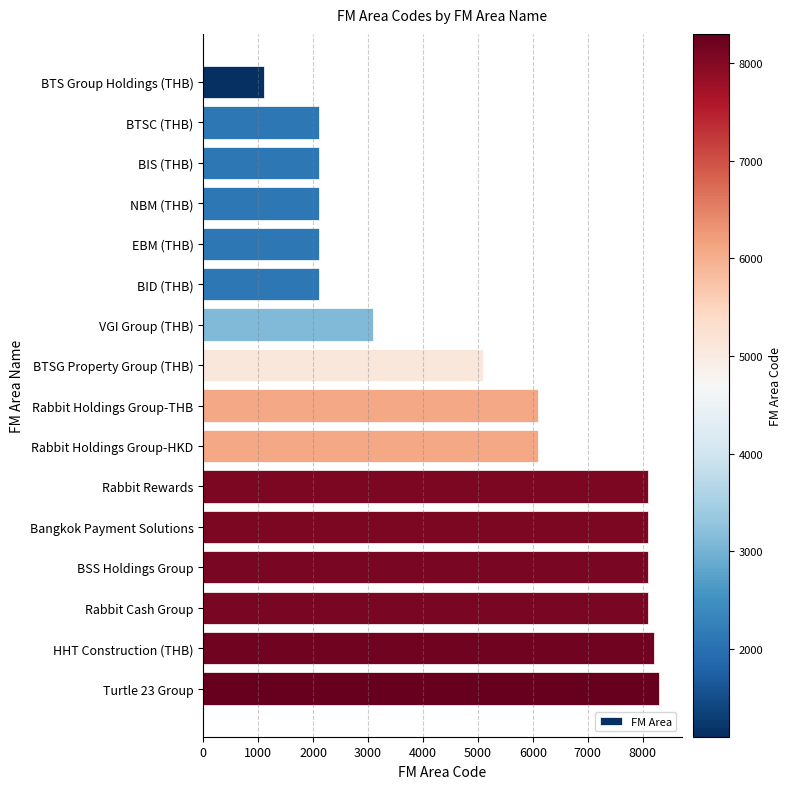

What is the label of the 13th bar from the top?

BSS Holdings Group